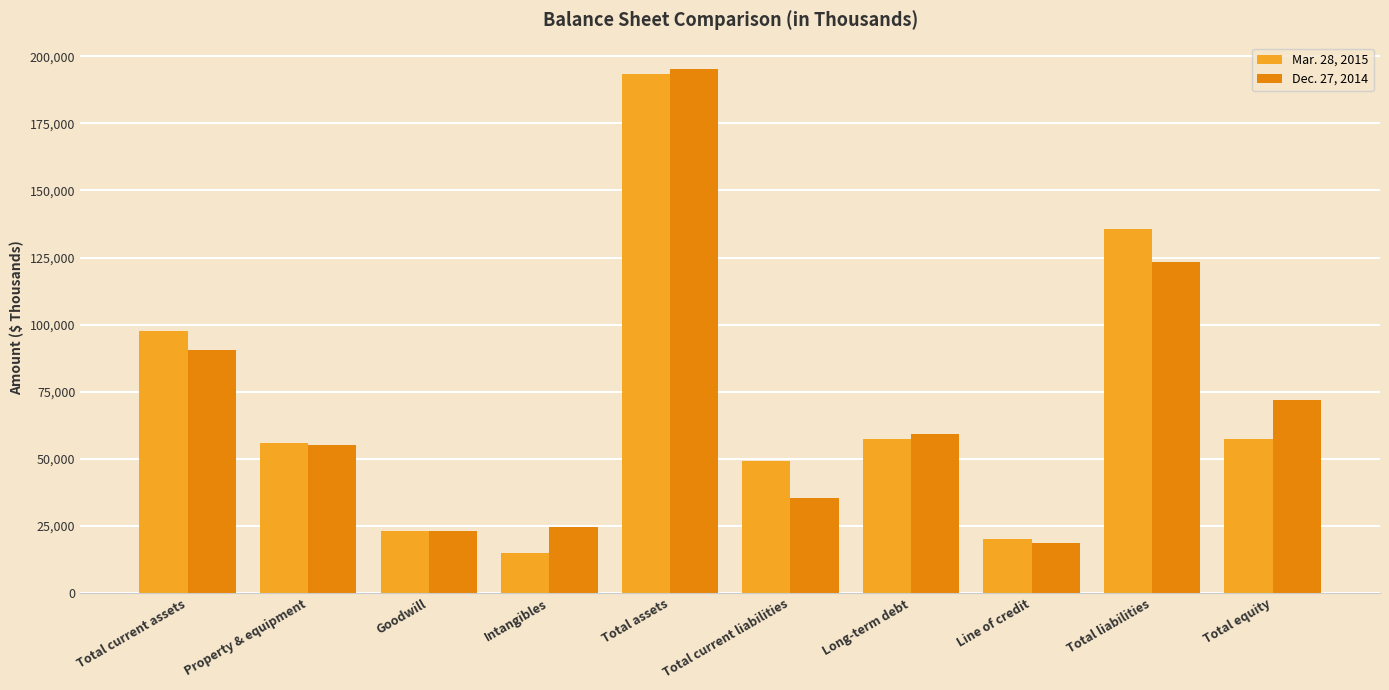

At which category is the sum across all series the highest?

Total assets